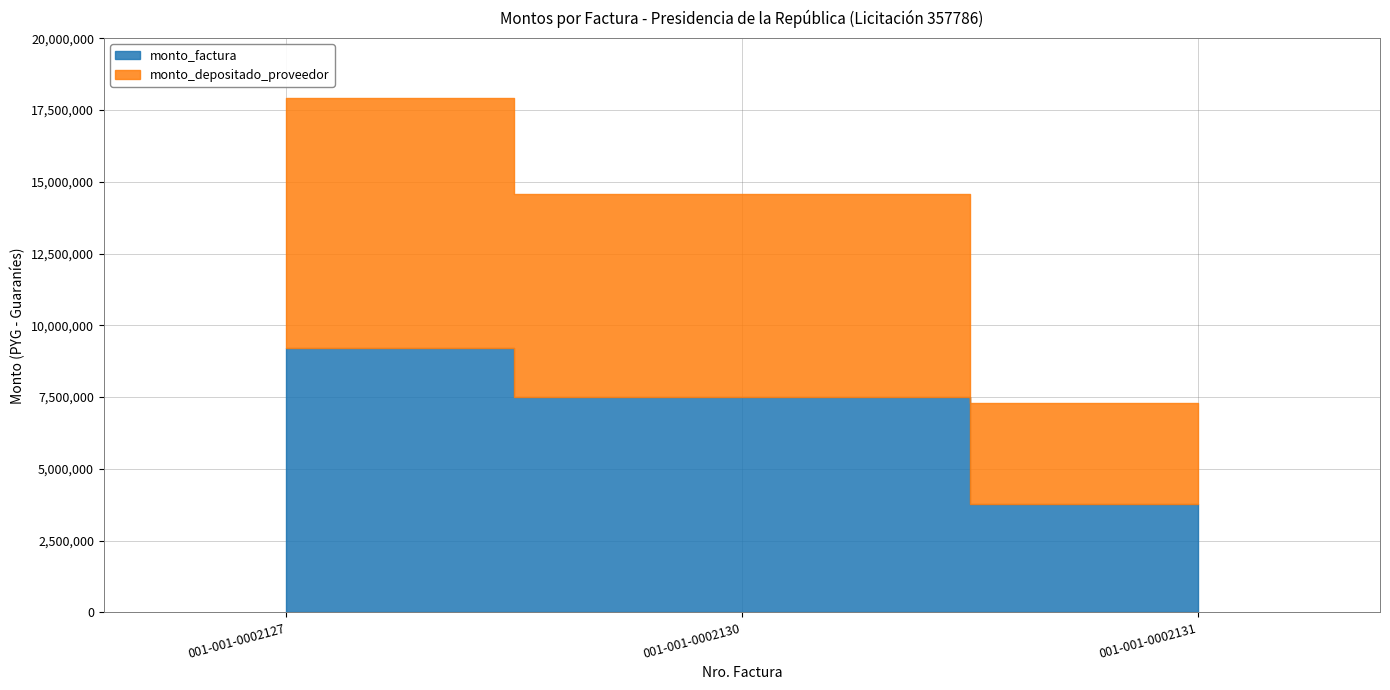

List the series in order of their peak value, highest first.

monto_factura, monto_depositado_proveedor